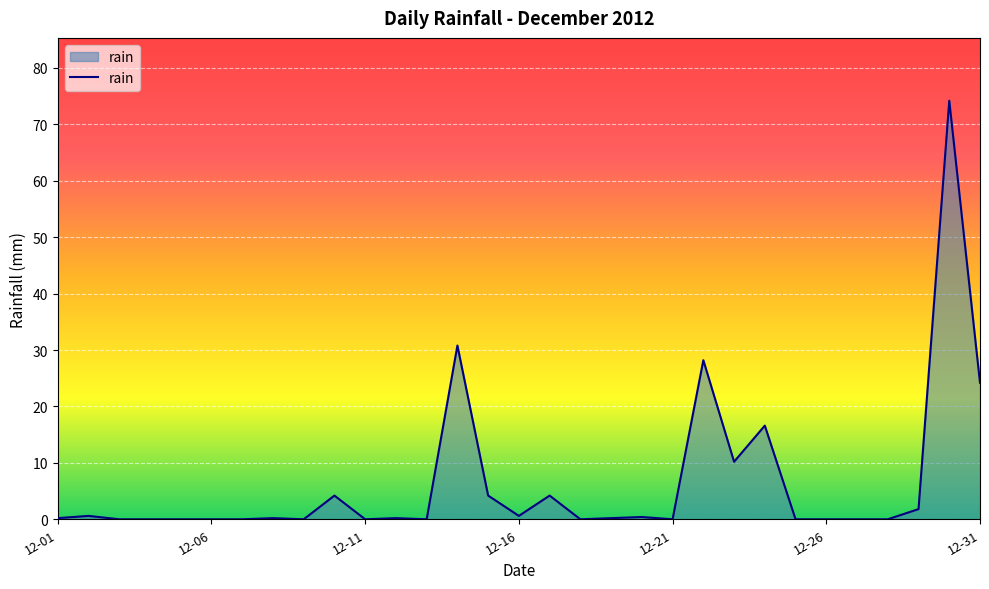

What is the greatest value displayed?

74.2